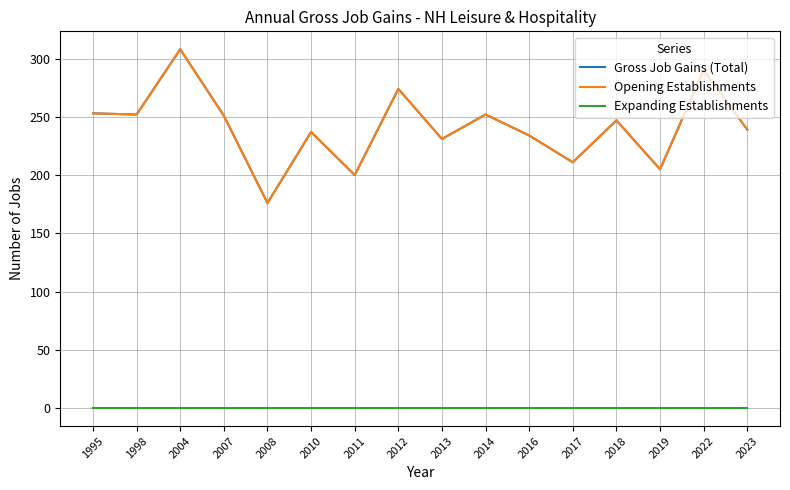

True or false: Expanding Establishments has more than 2 points higher than both neighbors.

False